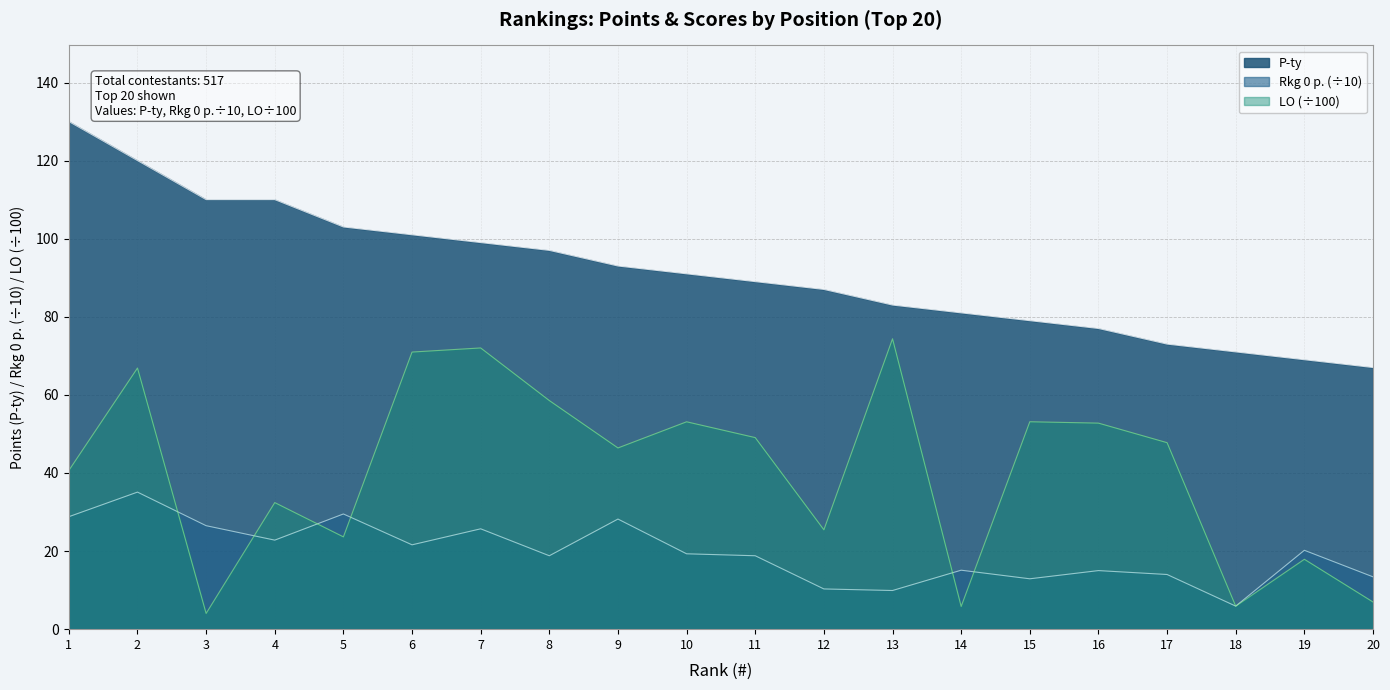

At which label does LO first exceed 47?

2